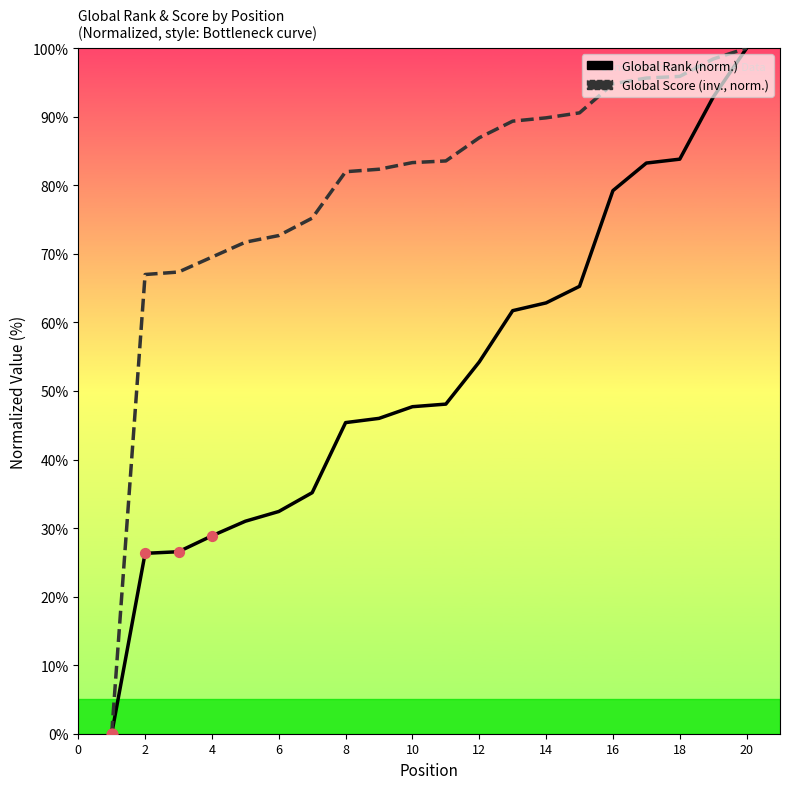

What is the maximum value shown in the chart?

100.0